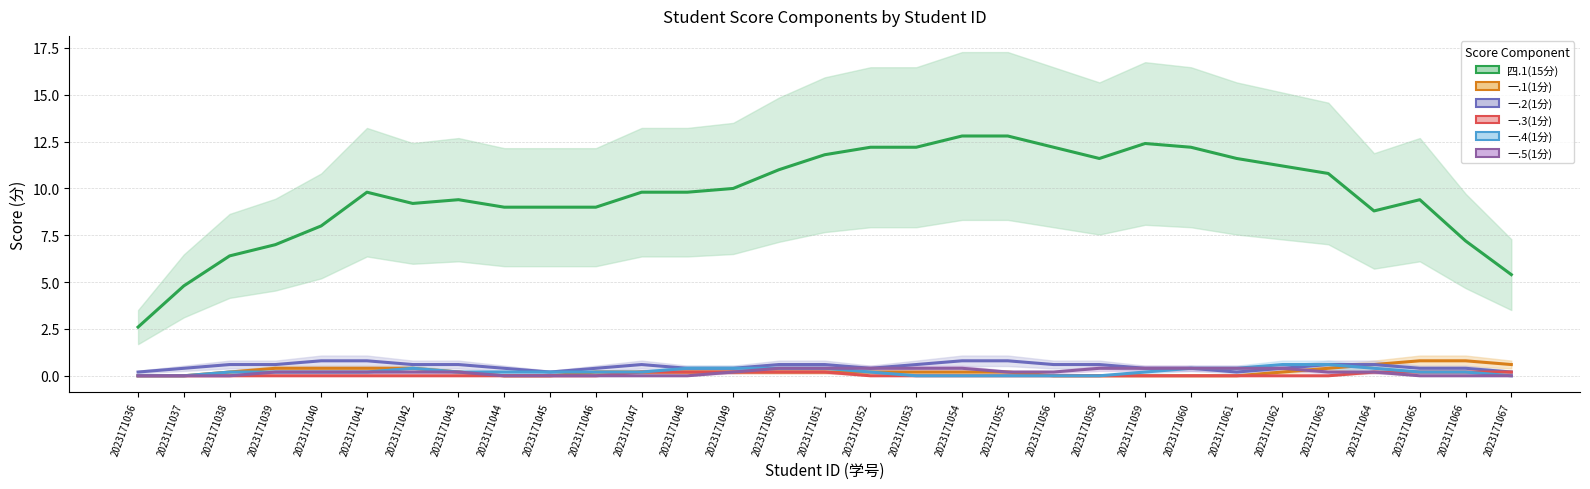

Where is 一.3(1分) nearest to the value 0?

2023171036